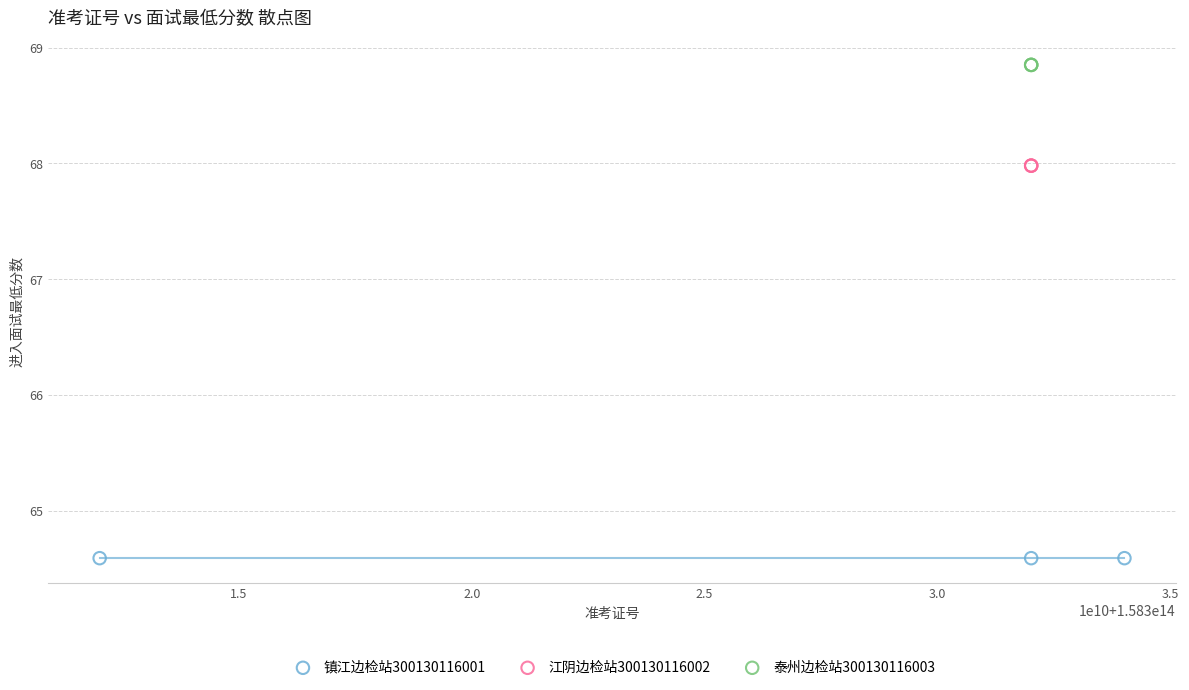

Which series contains the highest Y value?

泰州边检站300130116003